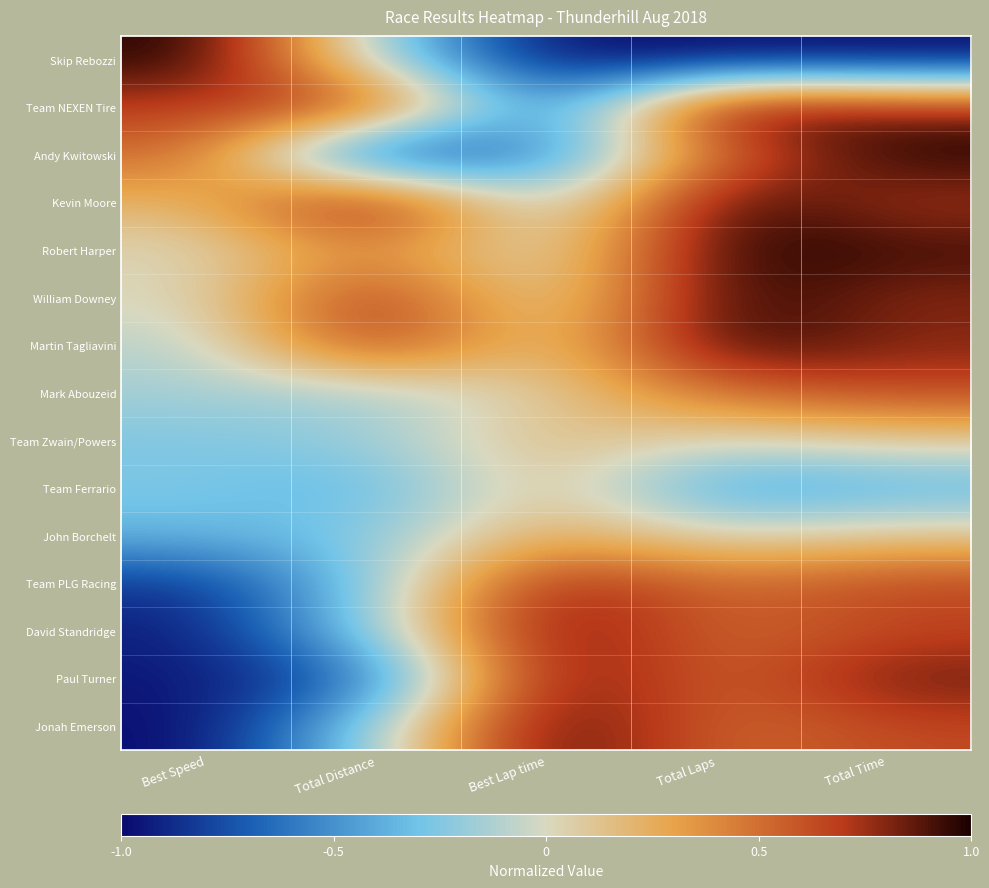

Rank the series at Total Time from highest to lowest value.

Andy Kwitowski, Robert Harper, Paul Turner, Team NEXEN Tire, Martin Tagliavini, William Downey, Kevin Moore, Team PLG Racing, David Standridge, Jonah Emerson, Mark Abouzeid, John Borchelt, Team Zwain/Powers, Team Ferrario, Skip Rebozzi